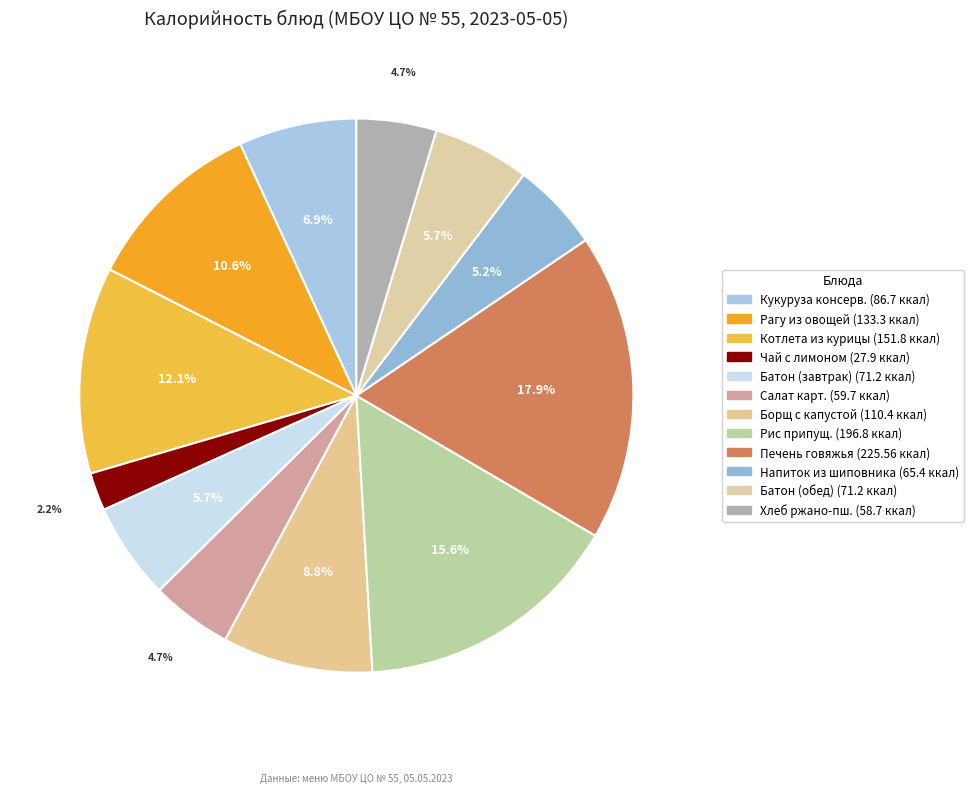

Rank the categories by value from highest to lowest.

Печень говяжья, Рис припущенный, Котлета из курицы, Рагу из овощей, Борщ с капустой, Кукуруза консервированная, Батон йодированный (завтрак), Батон йодированный (обед), Напиток из шиповника, Салат картофельный, Хлеб ржано-пшеничный, Чай с лимоном и сахаром